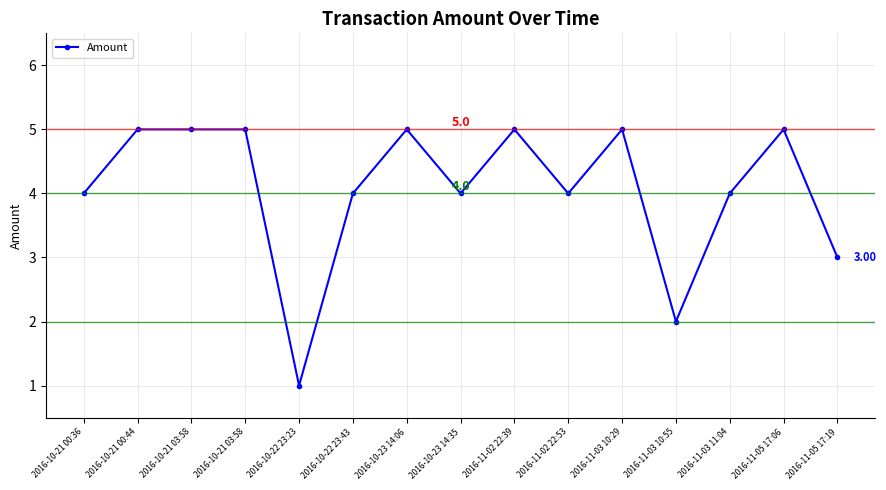

What is the value of the 14th point from the left?

5